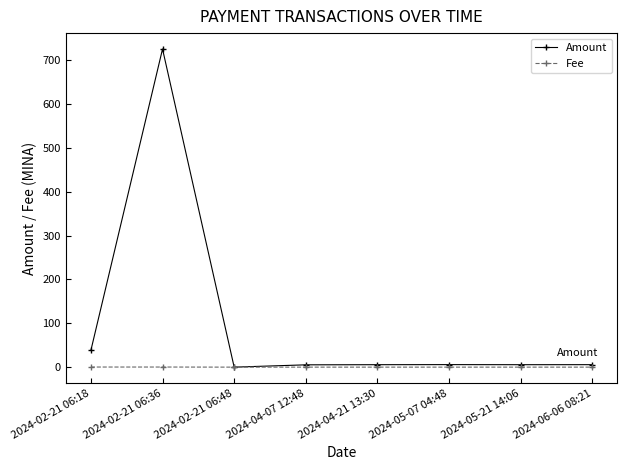

At which category is the sum across all series the highest?

2024-02-21 06:36